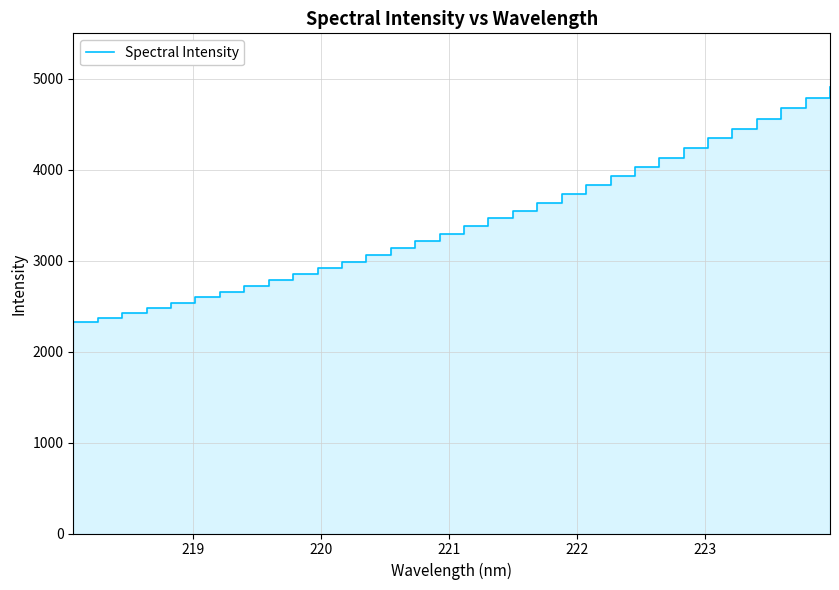

True or false: the data has more than 1 interior local peaks.

False